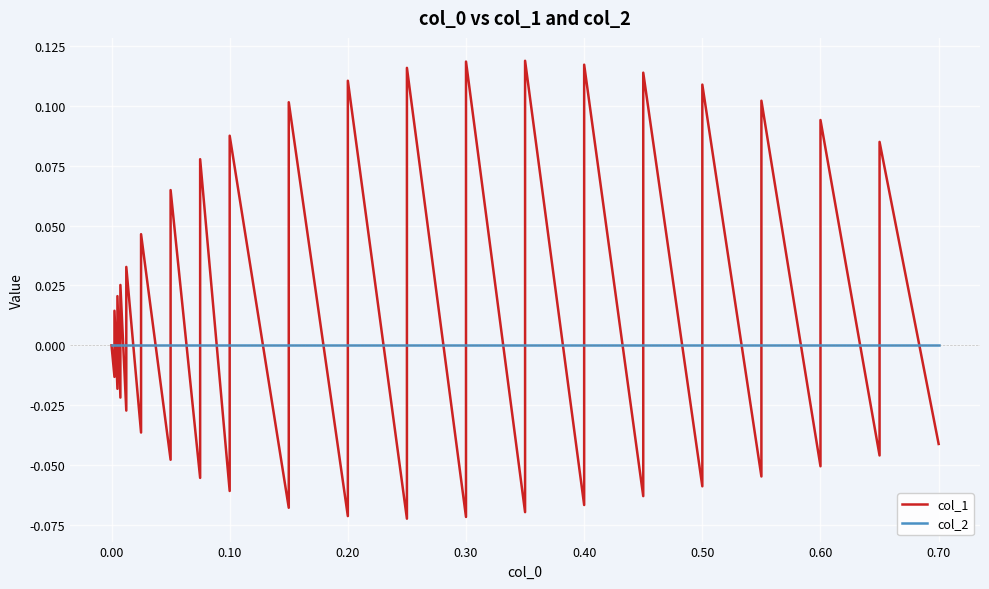

At 0.60, list the series in order from smallest to largest.

col_1, col_2